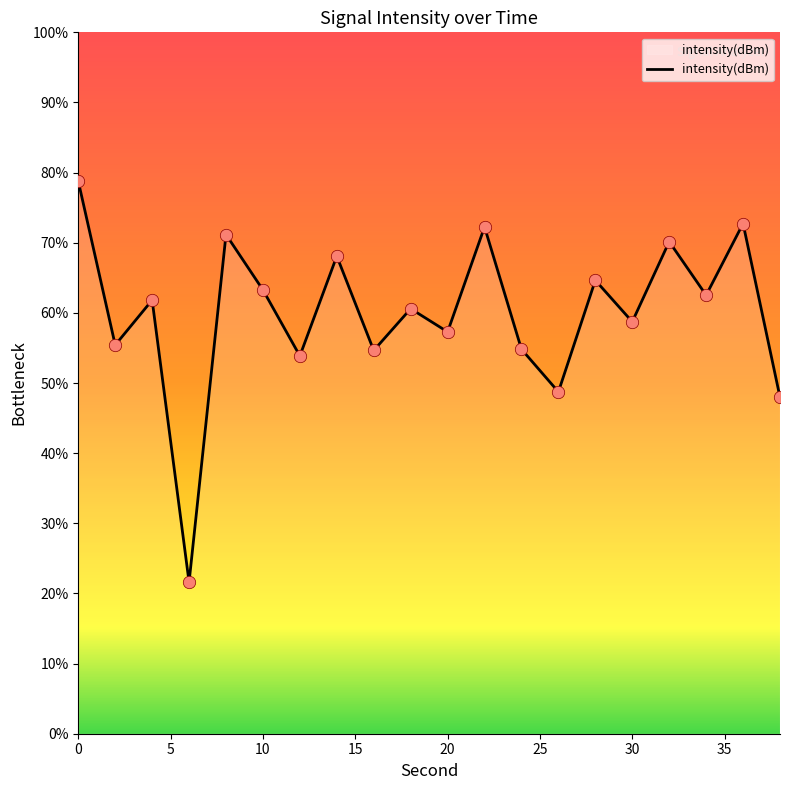

What is the smallest value displayed?

21.6